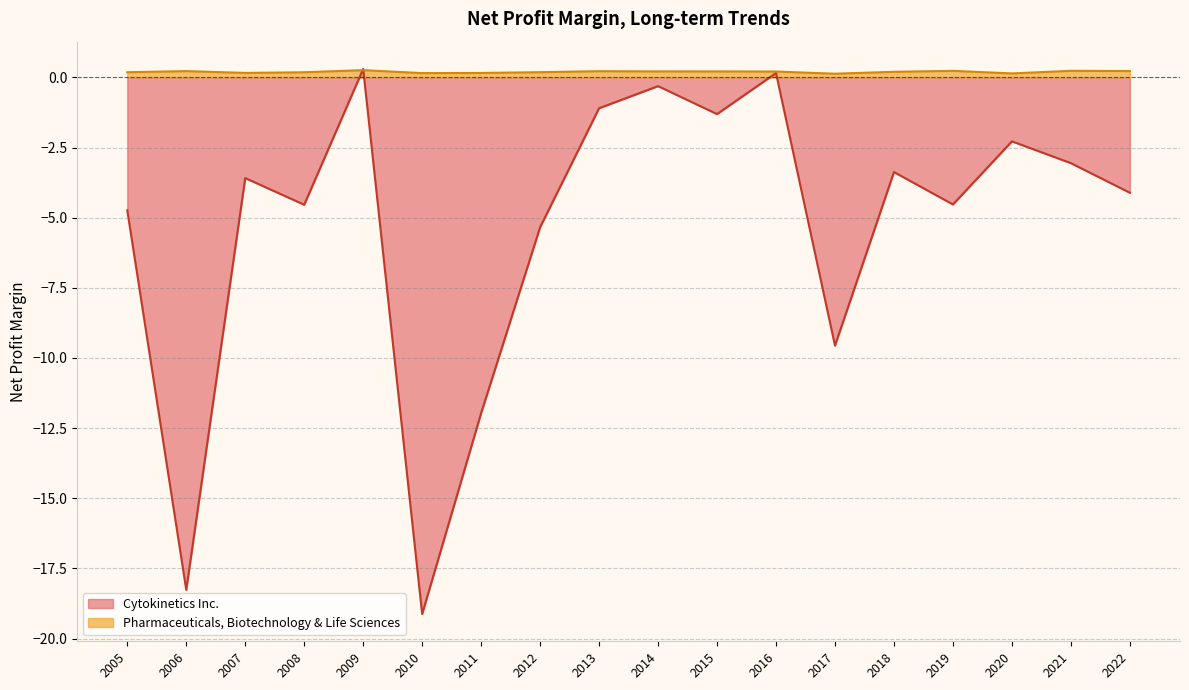

True or false: Cytokinetics Inc. has a value of -1.3 at 2015.

True